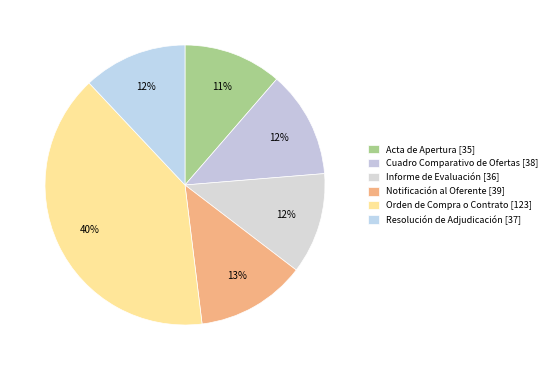

Count the number of slices in the pie.

6